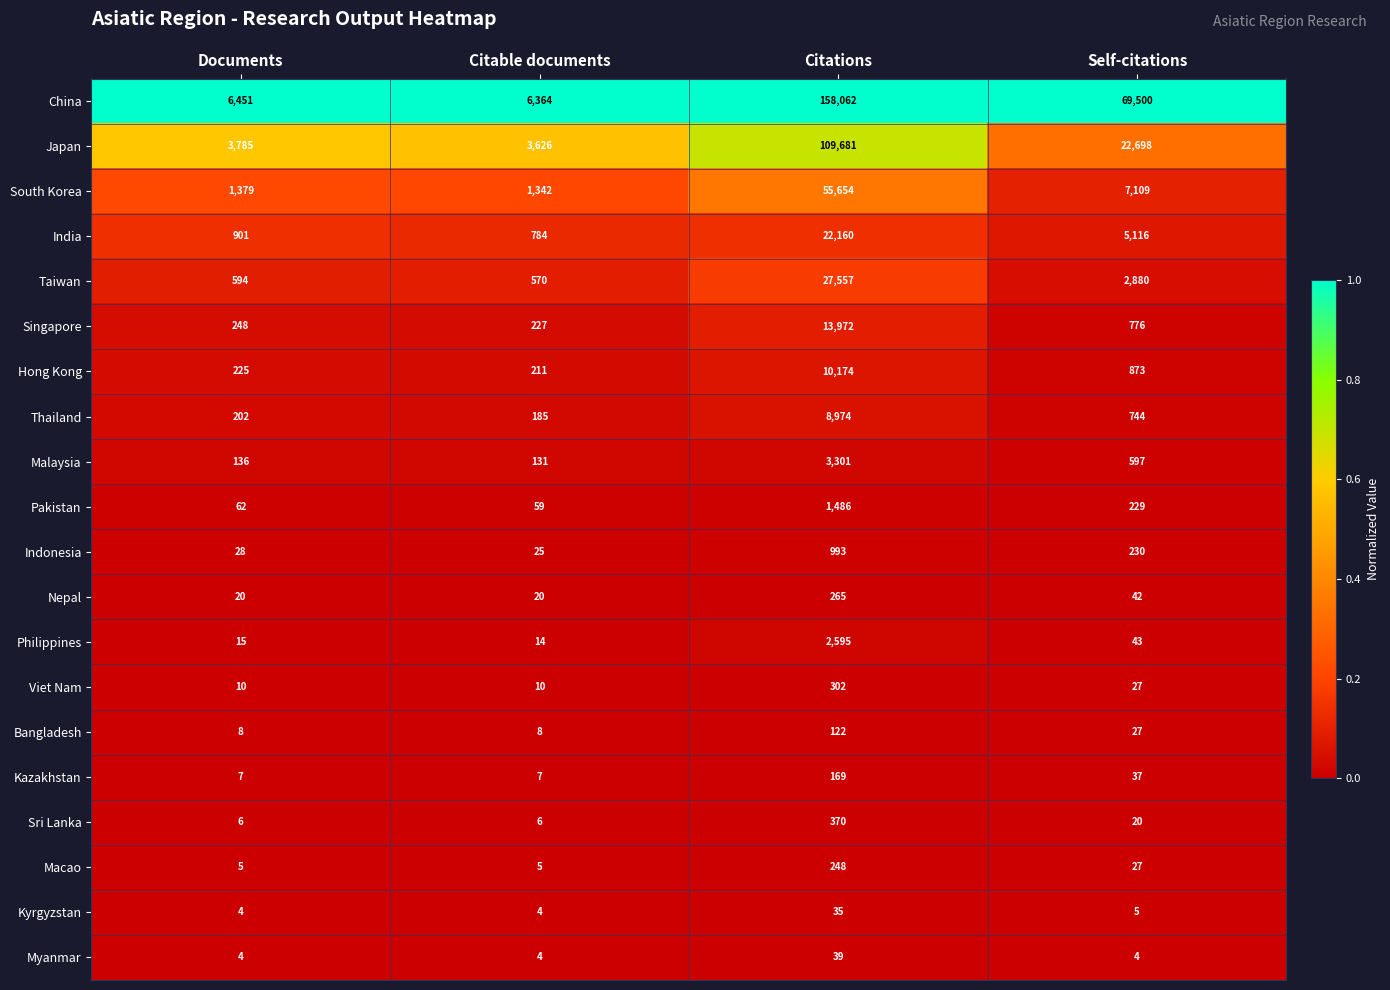

Is it true that Macao equals 5 at Documents?

True